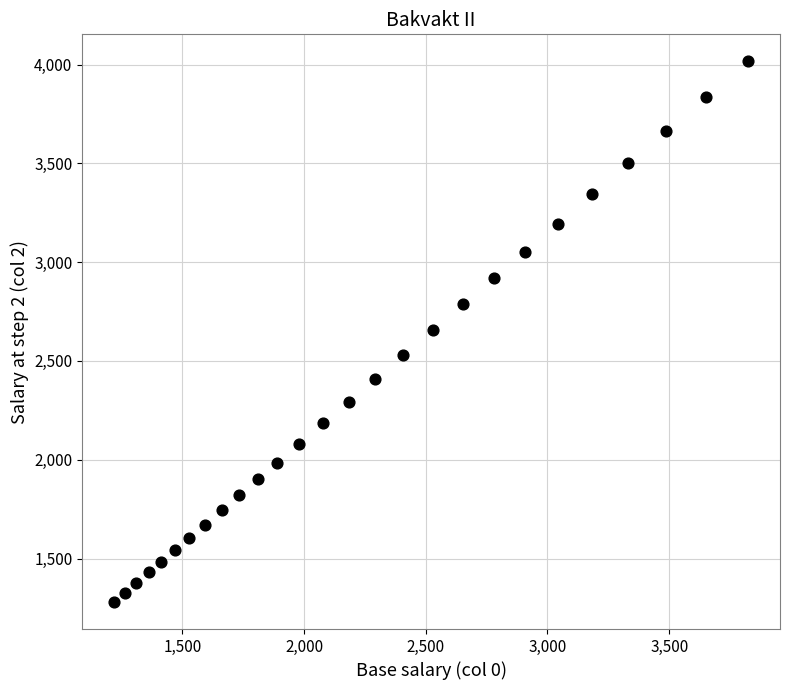

What is the range of Y values (max minus min)?

2736.3